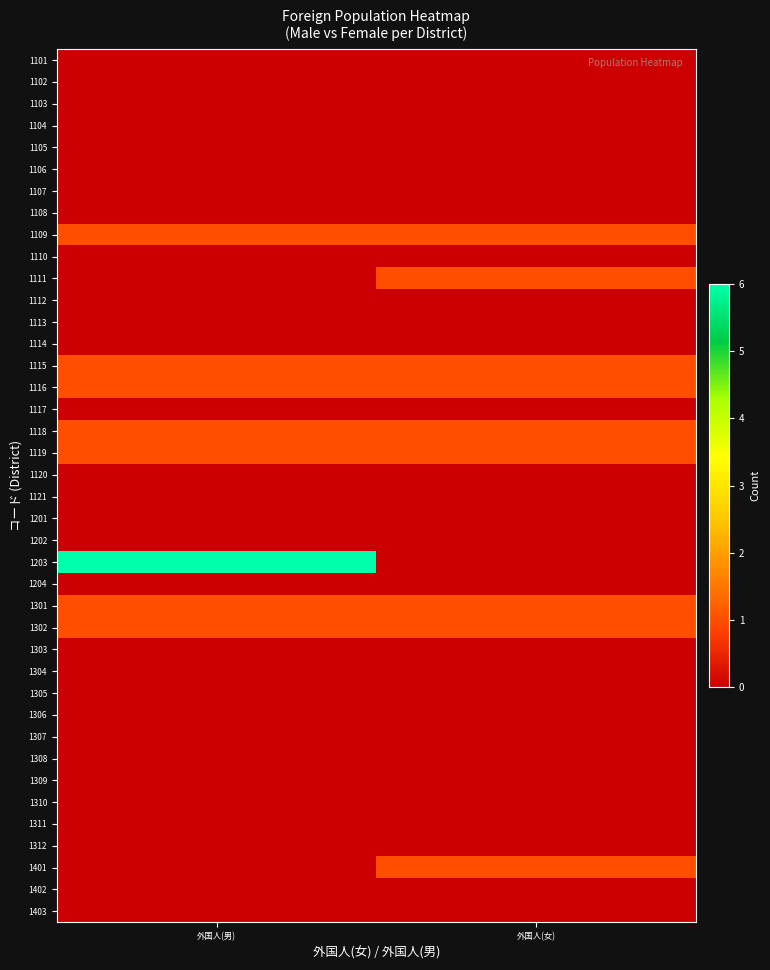

Which series has the largest total across all categories?

1203